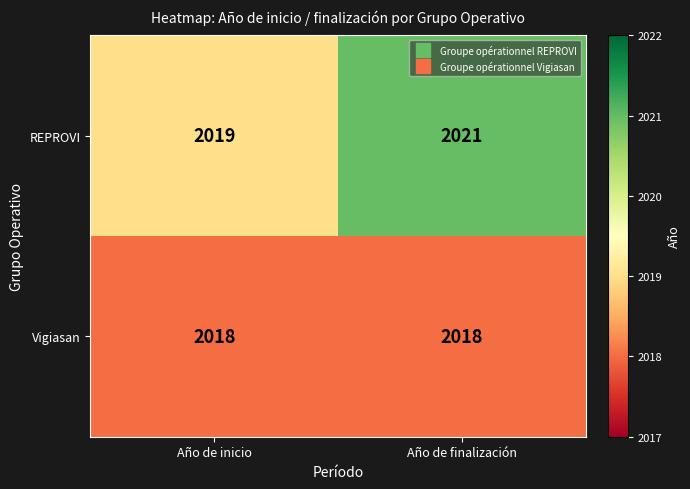

At how many categories does at least one series exceed 2020?

1